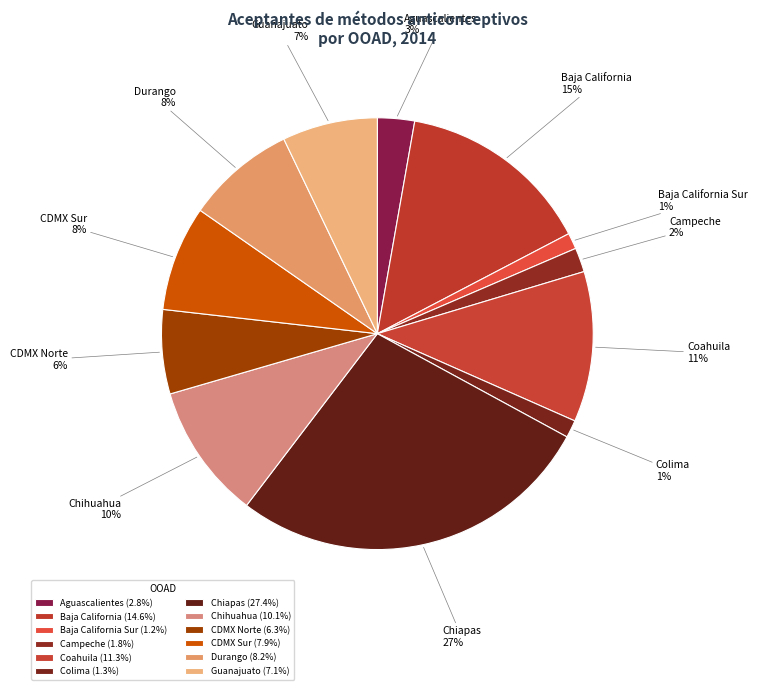

Combined, do Colima and Aguascalientes account for over 50%?

No